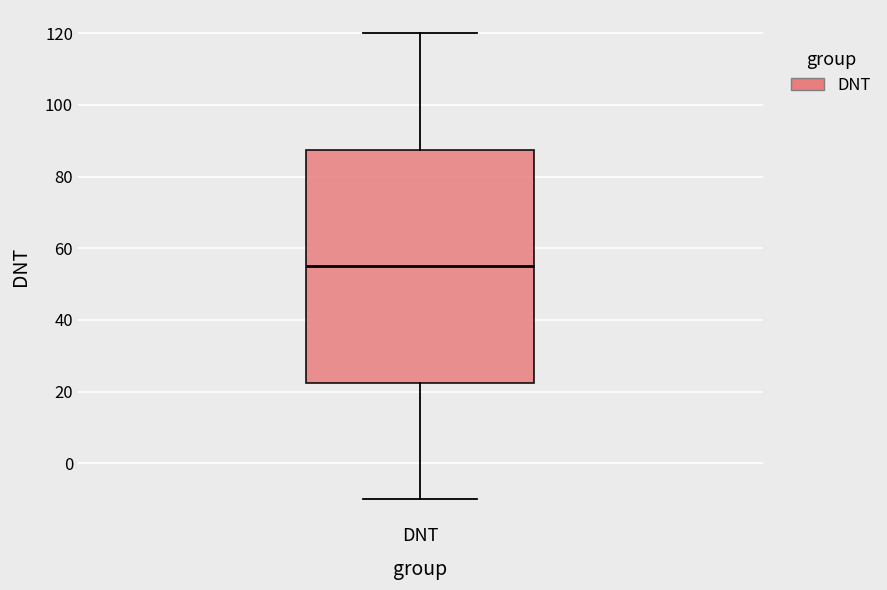

Read this box plot against the y-axis: the position of the median line, the range covered by the box, and the ends of both whiskers. The values are not printed on the chart, so give them approximately, as read against the axis.

median 56, box 22 to 88, whiskers -10 to 120